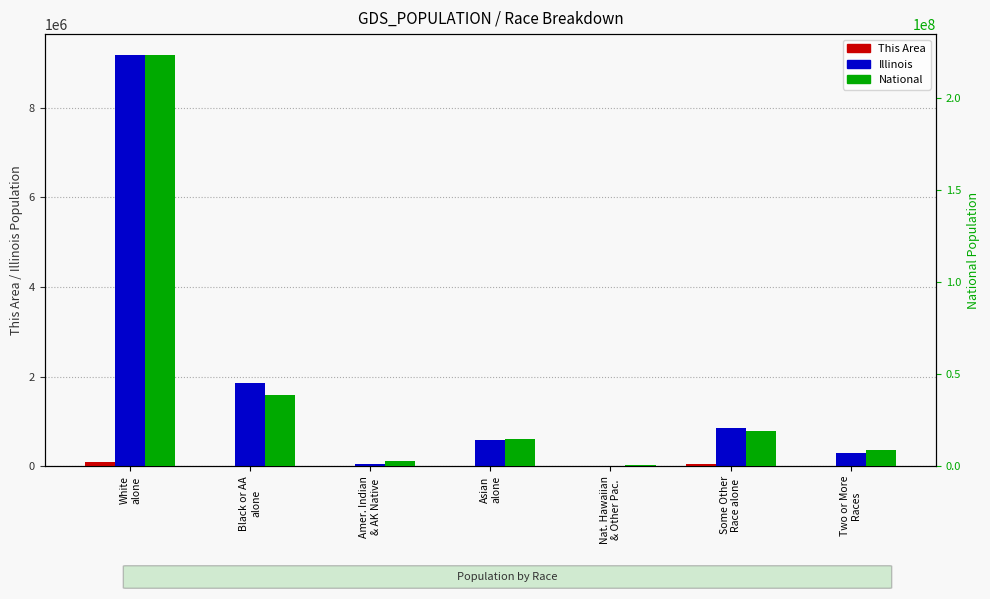

True or false: This Area has a value of 1168 at Asian
alone.

False